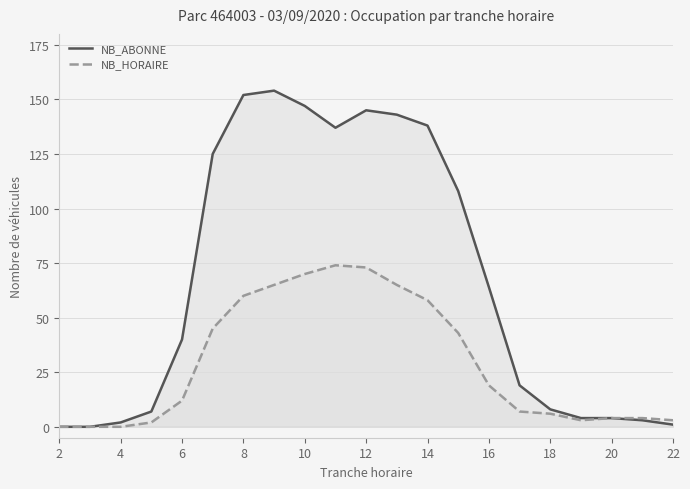

What is the highest value of the NB_ABONNE series?

154